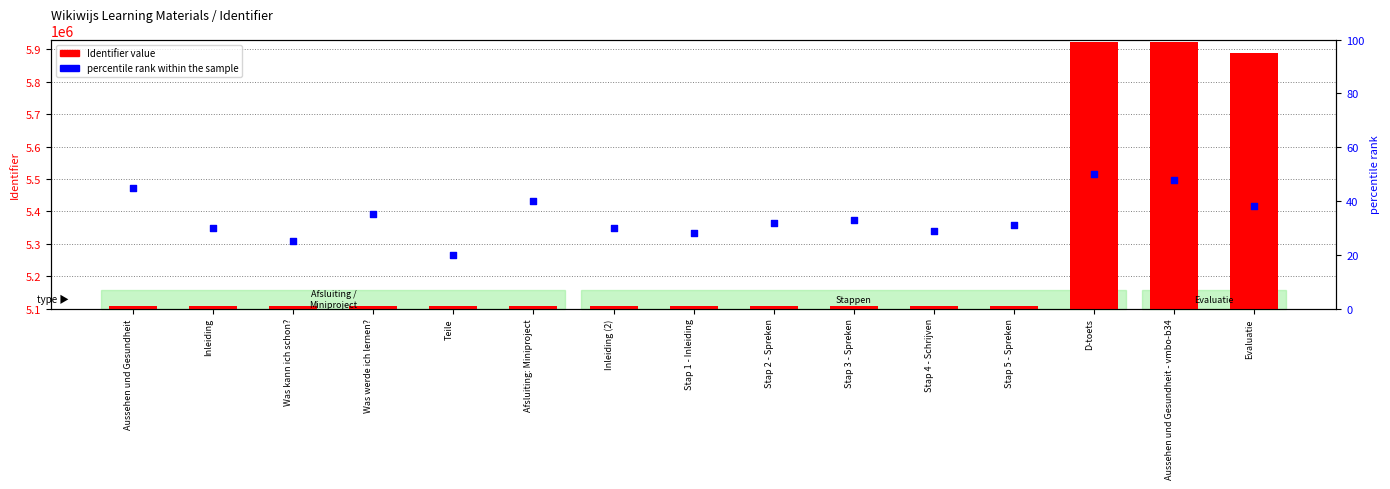

Is the value of percentile rank within the sample at Afsluiting: Miniproject greater than the value of Identifier value at Afsluiting: Miniproject?

No